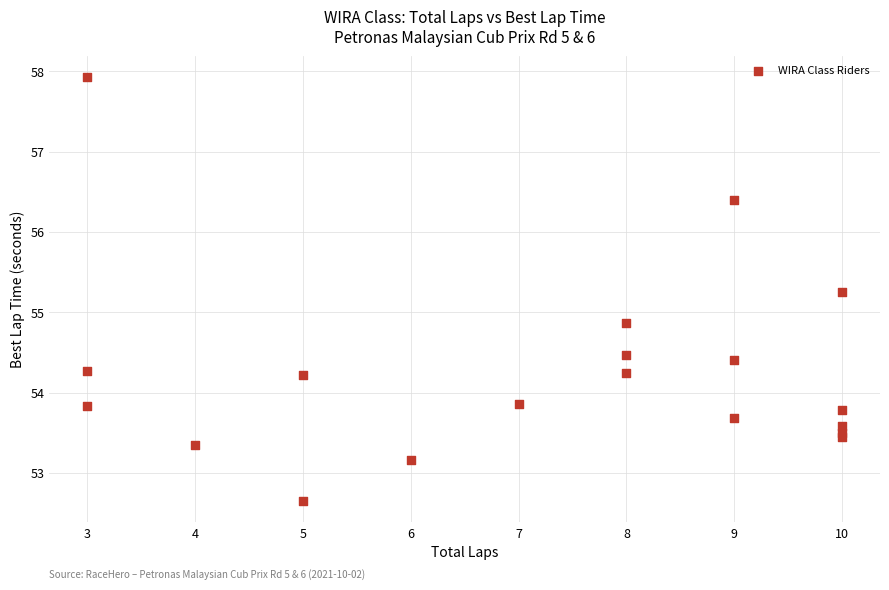

What Y value in the scatter plot is closest to 55?

54.9